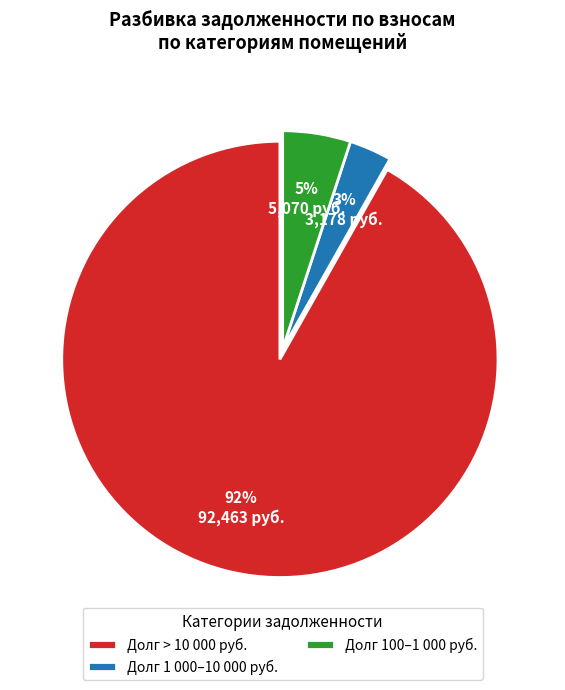

Is the sum of Долг 100–1 000 руб. and Долг 1 000–10 000 руб. greater than half?

No